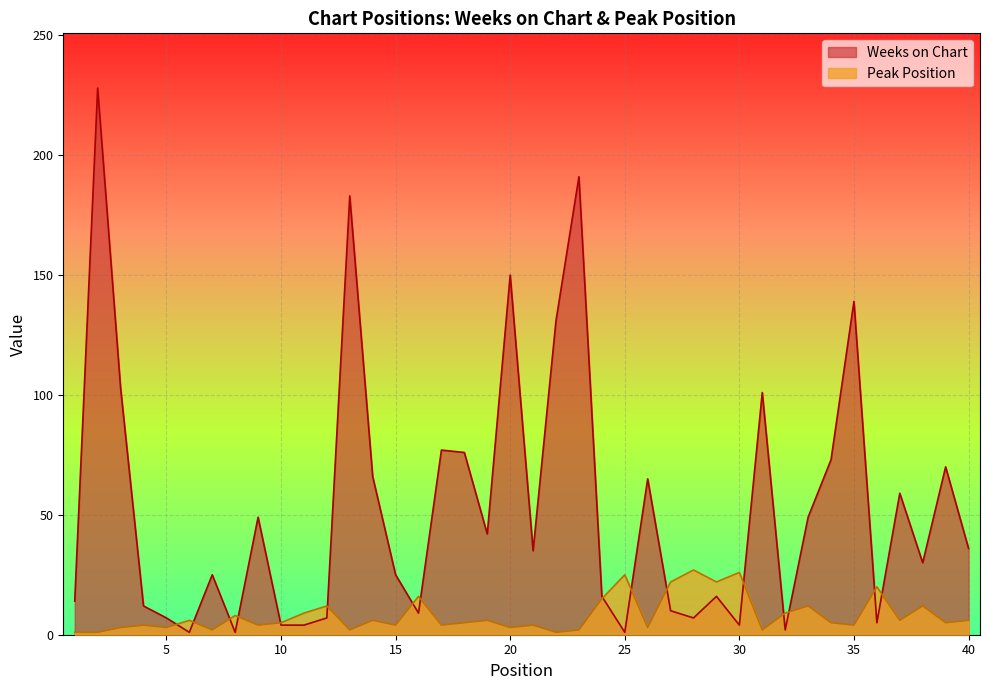

How many values in the Weeks on Chart series exceed 35?

19